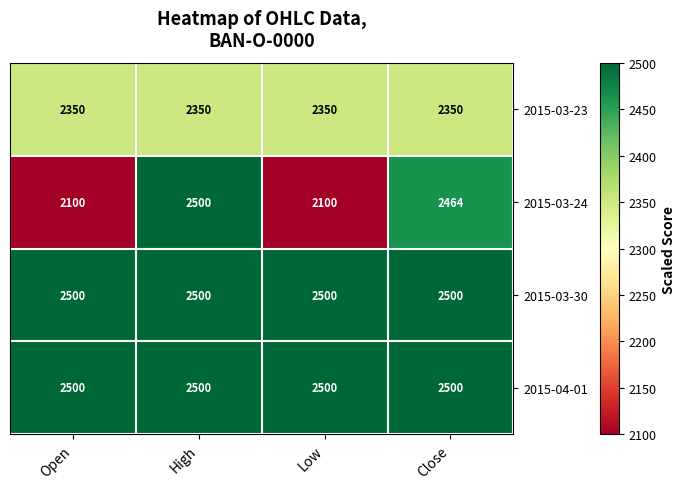

What is the maximum value shown in the chart?

2500